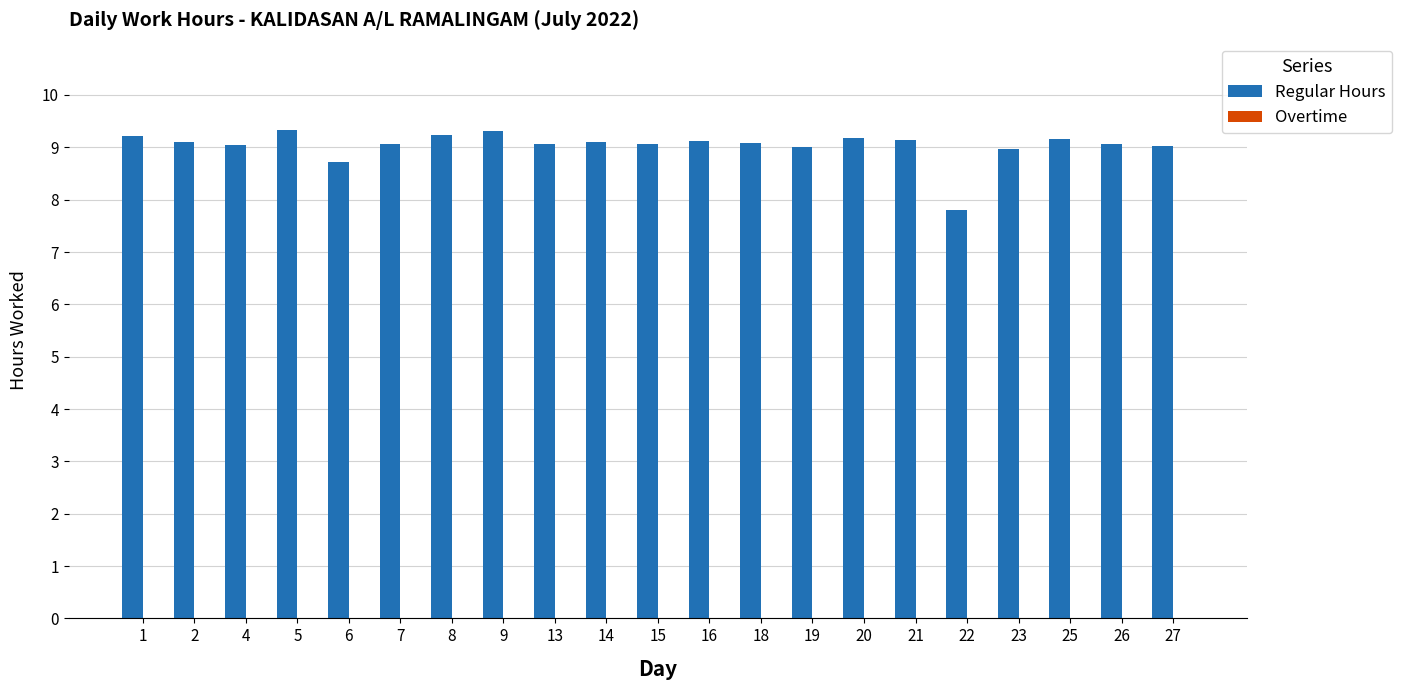

What is the value of the 17th bar from the left?

7.8